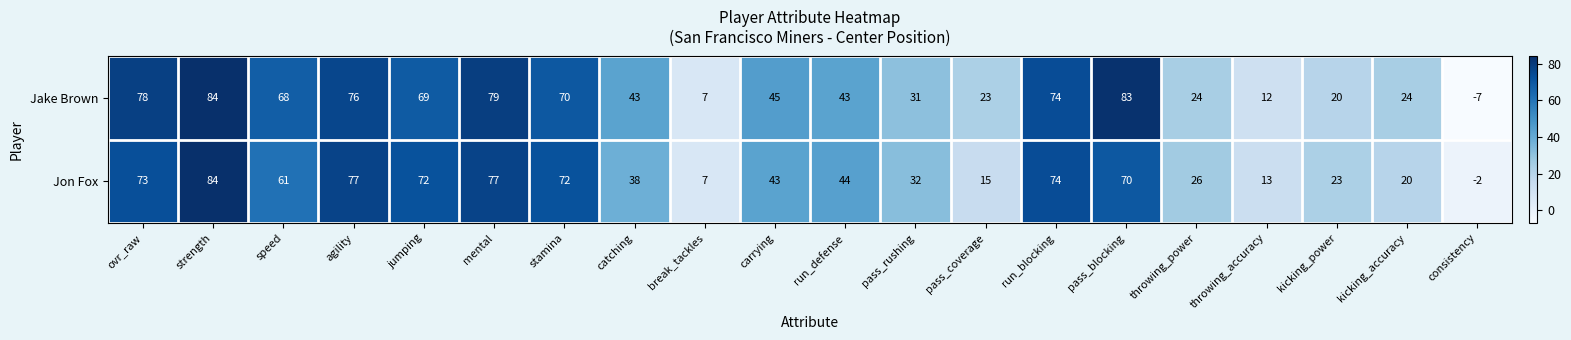

At which category is the sum across all series the highest?

strength